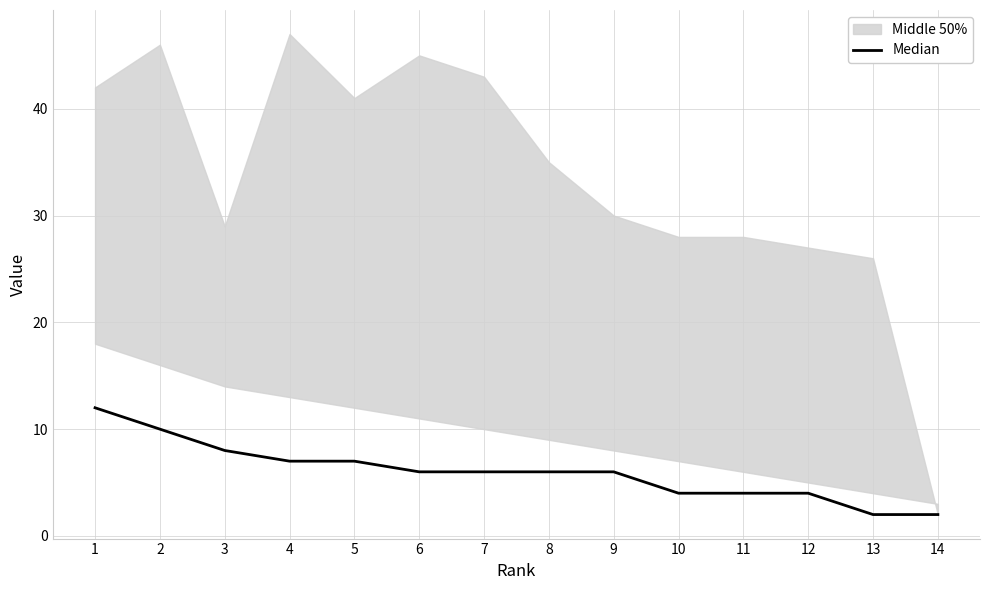

Reading left to right, what are all the values shown in this chart?

12	10	8	7	7	6	6	6	6	4	4	4	2	2